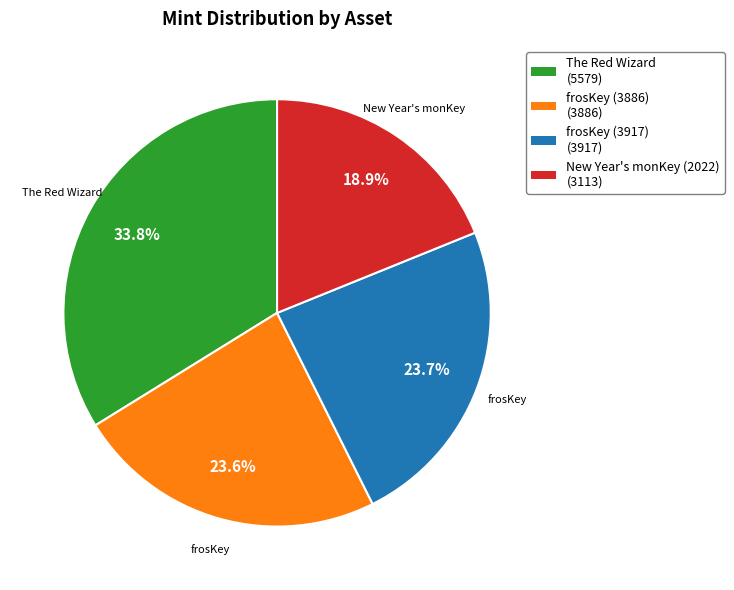

Does The Red Wizard represent more than half of the total?

No